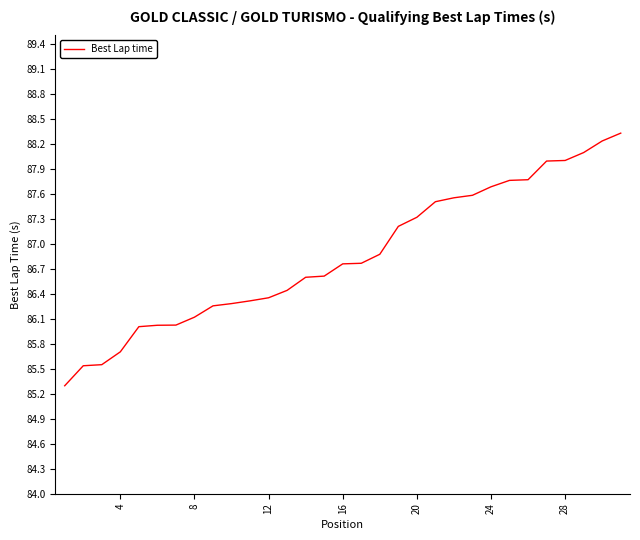

What is the smallest value displayed?

85.3